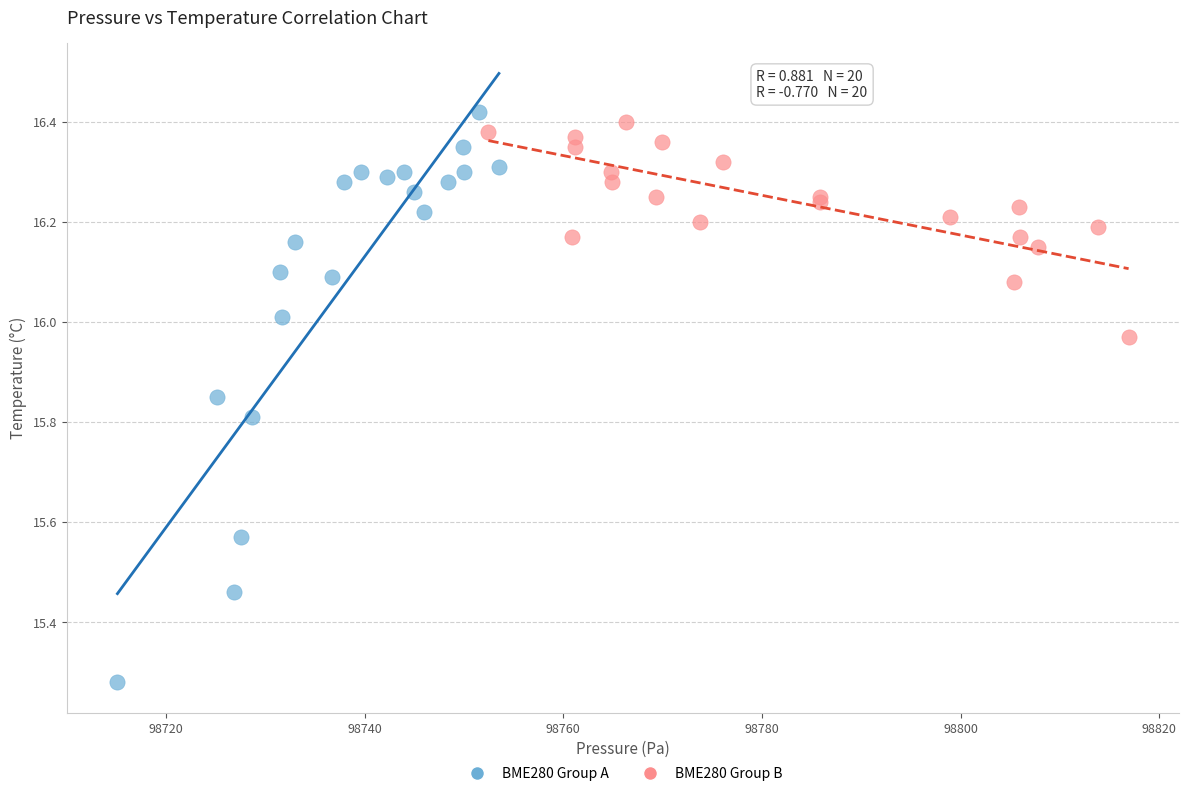

Which series reaches the minimum Y coordinate?

BME280 Group A